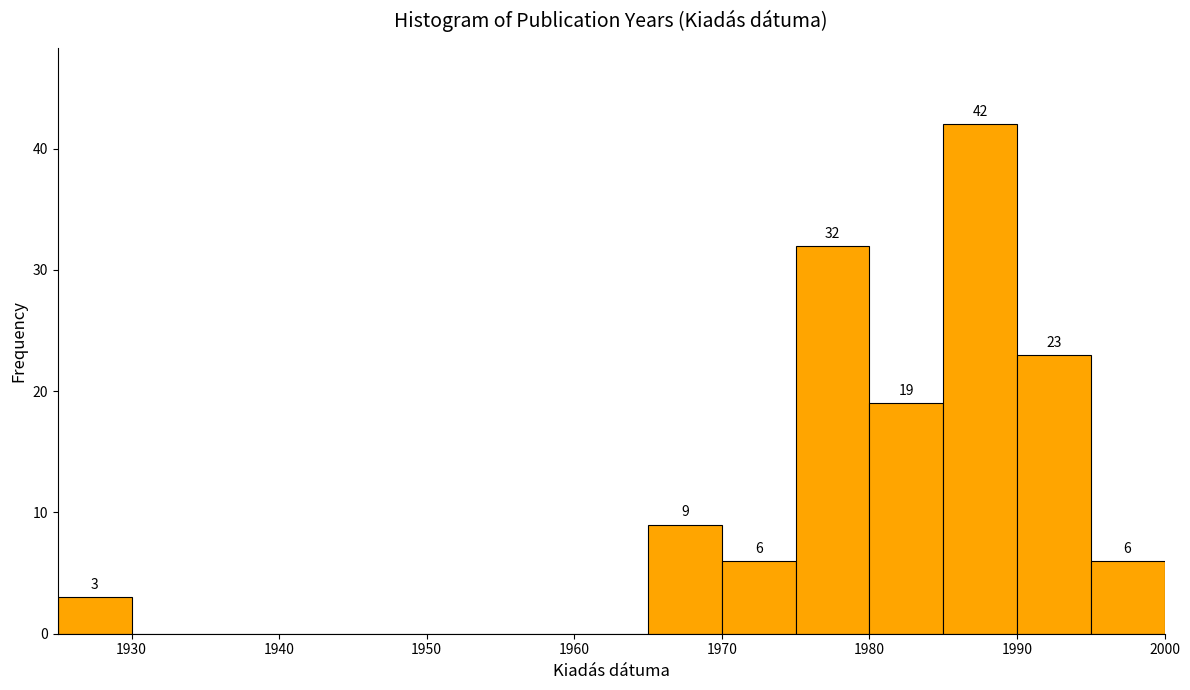

Which range on the x-axis has the tallest bar?

1985 to 1990